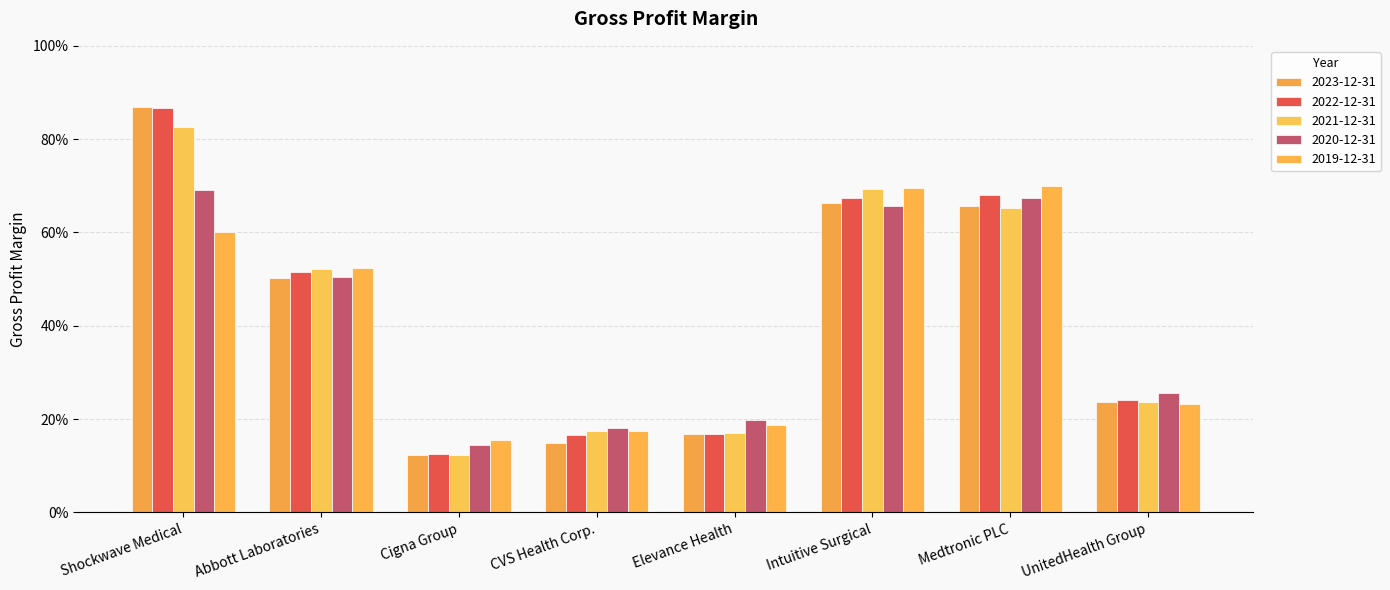

Rank the series at CVS Health Corp. from lowest to highest value.

2023-12-31, 2022-12-31, 2019-12-31, 2021-12-31, 2020-12-31